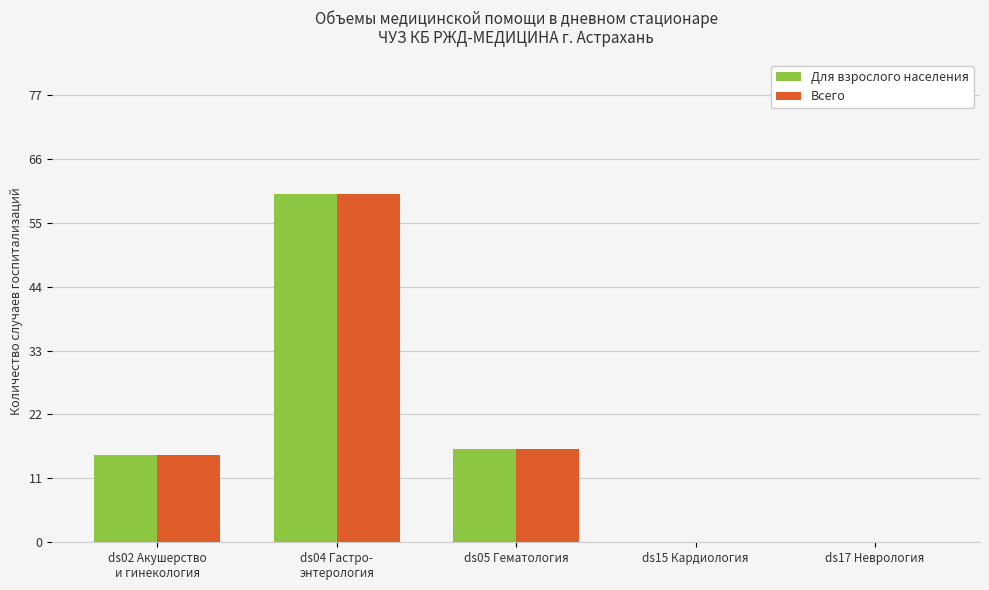

What is the average value of the Всего series?

18